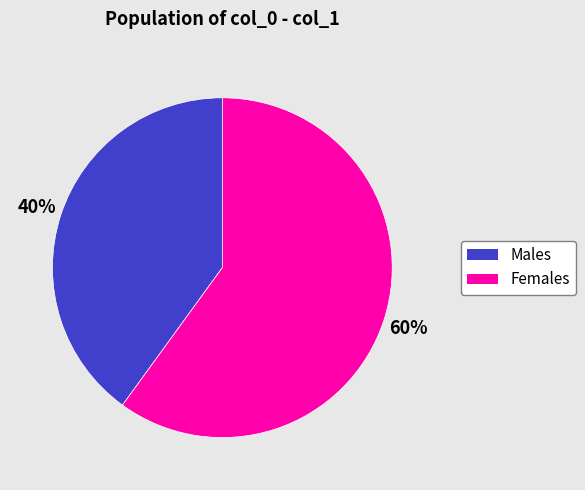

How many segments does this pie chart have?

2